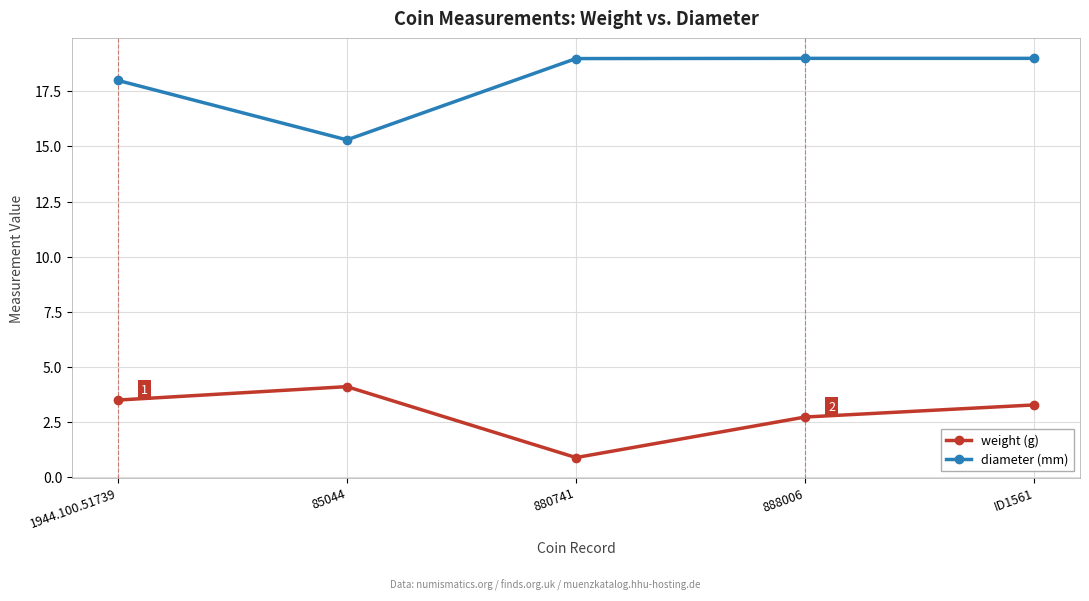

True or false: weight (g) has more than 1 points higher than both neighbors.

False